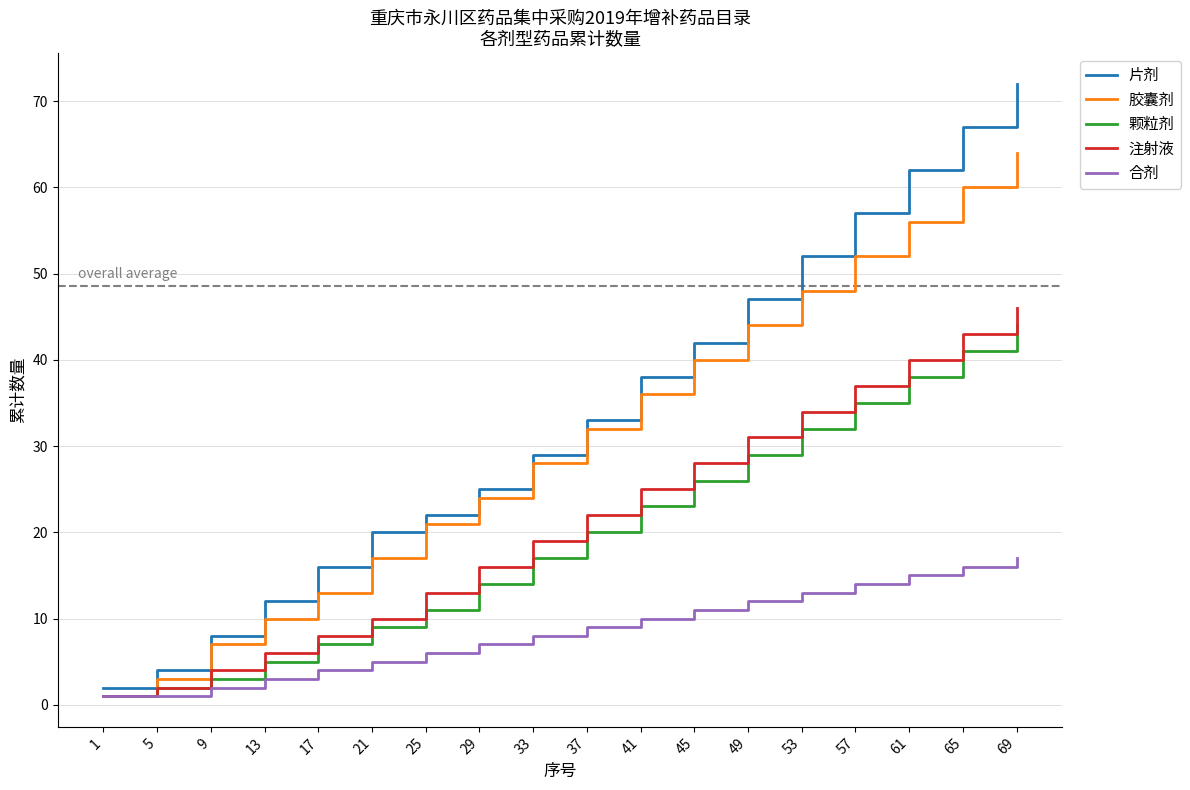

How many series are shown in this chart?

5